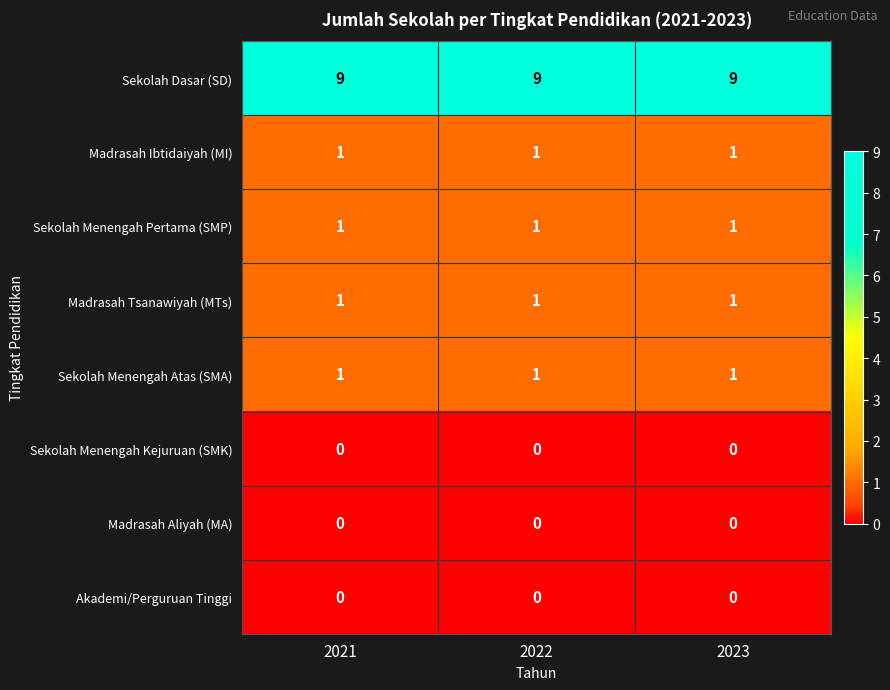

What is the spread (max minus min) of values at 2021?

9